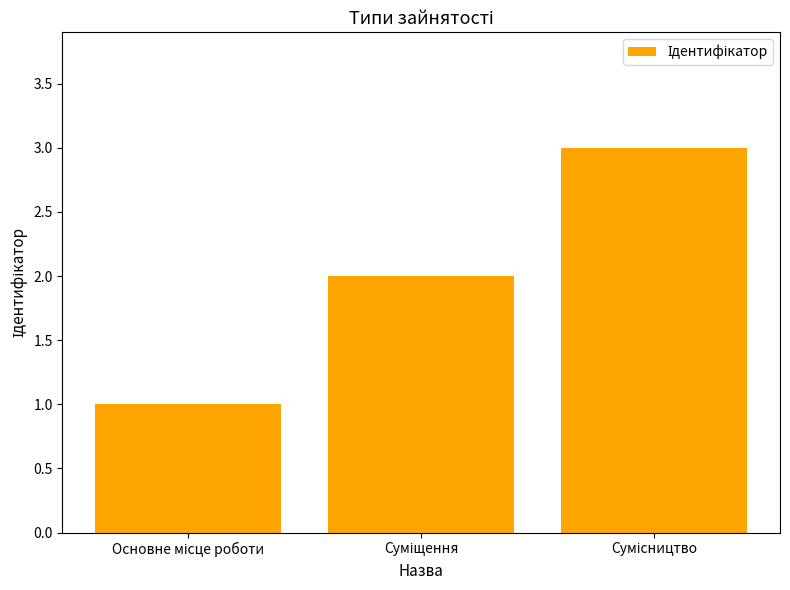

What is the sum of all values?

6